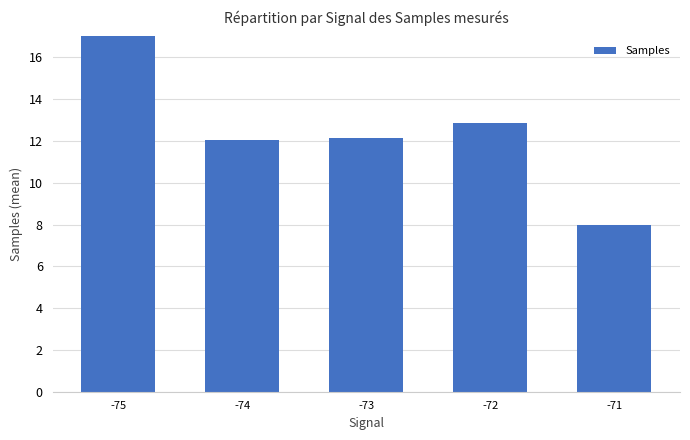

At which category does the chart reach its peak across all series?

-75